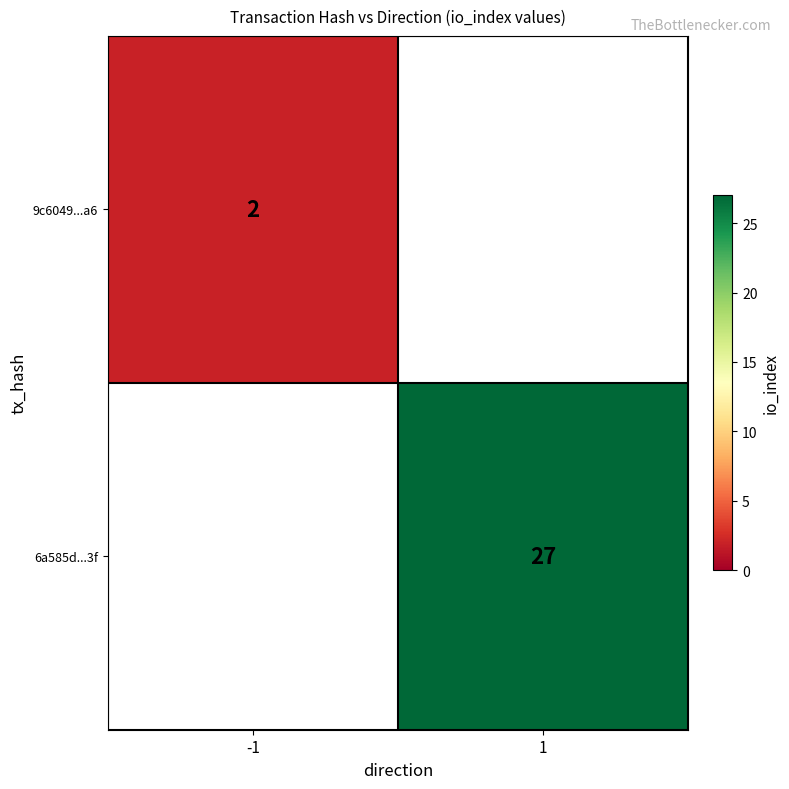

True or false: 6a585d...3f has a value of 27 at 1.

True